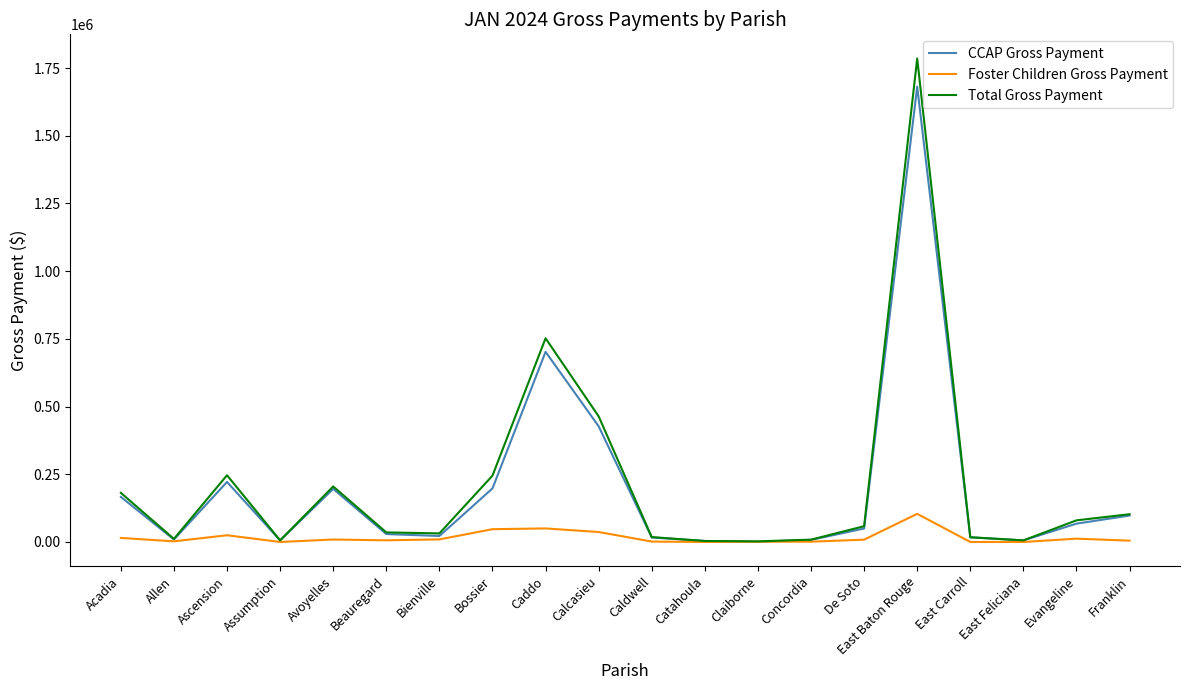

At which label is Total Gross Payment closest to 893799?

Caddo